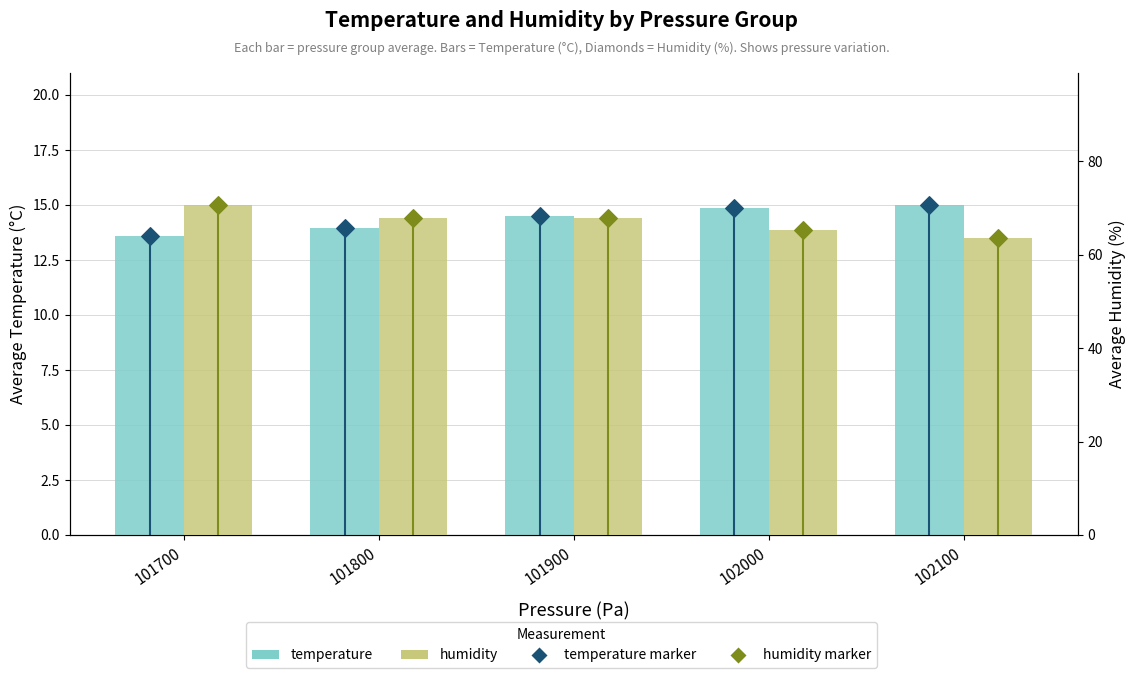

At how many categories does at least one series exceed 34?

5